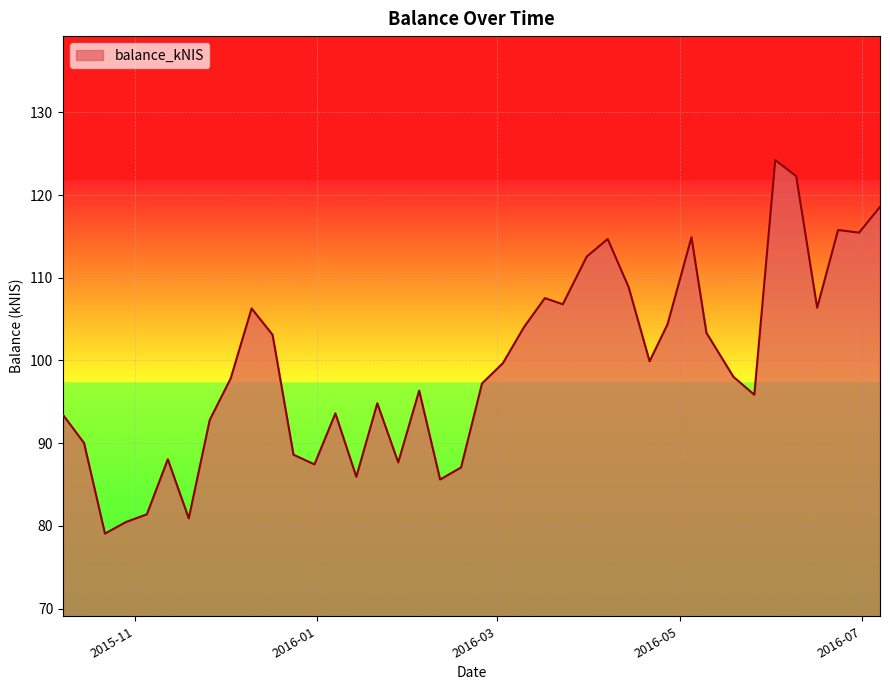

What is the greatest value displayed?

124.2